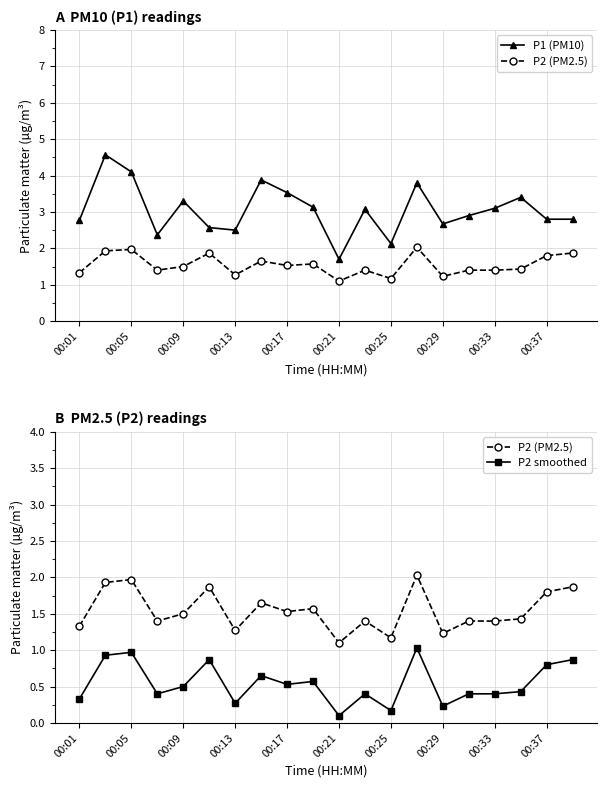

Is the value of P2 (PM2.5) at 00:05 greater than the value of P1 (PM10) at 18?

No